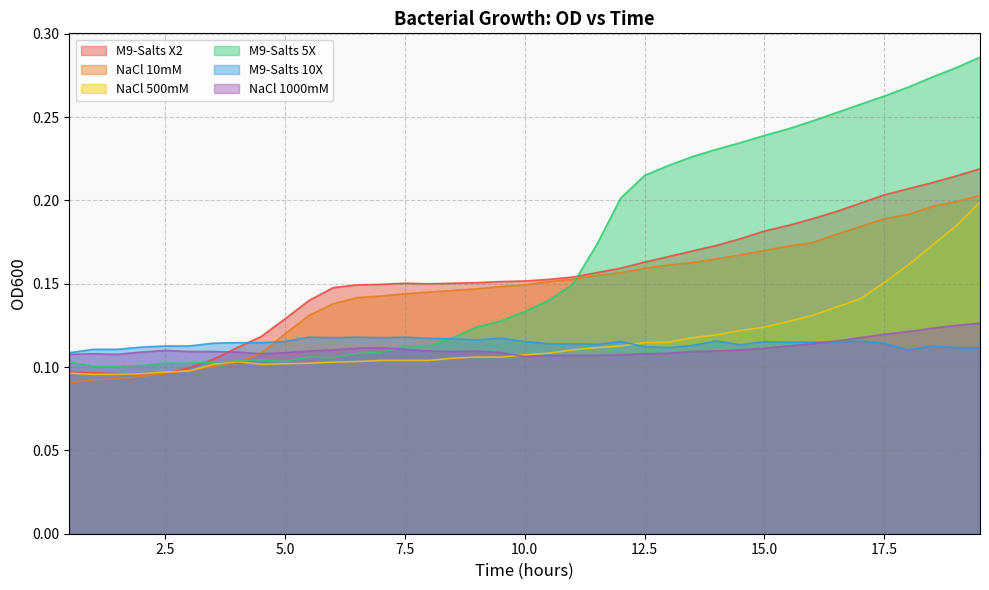

Reading left to right, transcribe all the data shown in this chart.

M9-Salts X2: 0.5=0.1	1.0=0.1	1.5=0.1	2.0=0.1	2.5=0.1	3.0=0.1	3.5=0.1	4.0=0.1	4.5=0.1	5.0=0.1	5.5=0.1	6.0=0.1	6.5=0.1	7.0=0.1	7.5=0.2	8.0=0.1	8.5=0.2	9.0=0.2	9.5=0.2	10.0=0.2	10.5=0.2	11.0=0.2	11.5=0.2	12.0=0.2	12.5=0.2	13.0=0.2	13.5=0.2	14.0=0.2	14.5=0.2	15.0=0.2	15.5=0.2	16.0=0.2	16.5=0.2	17.0=0.2	17.5=0.2	18.0=0.2	18.5=0.2	19.0=0.2	19.5=0.2
NaCl 10mM: 0.5=0.1	1.0=0.1	1.5=0.1	2.0=0.1	2.5=0.1	3.0=0.1	3.5=0.1	4.0=0.1	4.5=0.1	5.0=0.1	5.5=0.1	6.0=0.1	6.5=0.1	7.0=0.1	7.5=0.1	8.0=0.1	8.5=0.1	9.0=0.1	9.5=0.1	10.0=0.1	10.5=0.2	11.0=0.2	11.5=0.2	12.0=0.2	12.5=0.2	13.0=0.2	13.5=0.2	14.0=0.2	14.5=0.2	15.0=0.2	15.5=0.2	16.0=0.2	16.5=0.2	17.0=0.2	17.5=0.2	18.0=0.2	18.5=0.2	19.0=0.2	19.5=0.2
NaCl 500mM: 0.5=0.1	1.0=0.1	1.5=0.1	2.0=0.1	2.5=0.1	3.0=0.1	3.5=0.1	4.0=0.1	4.5=0.1	5.0=0.1	5.5=0.1	6.0=0.1	6.5=0.1	7.0=0.1	7.5=0.1	8.0=0.1	8.5=0.1	9.0=0.1	9.5=0.1	10.0=0.1	10.5=0.1	11.0=0.1	11.5=0.1	12.0=0.1	12.5=0.1	13.0=0.1	13.5=0.1	14.0=0.1	14.5=0.1	15.0=0.1	15.5=0.1	16.0=0.1	16.5=0.1	17.0=0.1	17.5=0.2	18.0=0.2	18.5=0.2	19.0=0.2	19.5=0.2
M9-Salts 5X: 0.5=0.1	1.0=0.1	1.5=0.1	2.0=0.1	2.5=0.1	3.0=0.1	3.5=0.1	4.0=0.1	4.5=0.1	5.0=0.1	5.5=0.1	6.0=0.1	6.5=0.1	7.0=0.1	7.5=0.1	8.0=0.1	8.5=0.1	9.0=0.1	9.5=0.1	10.0=0.1	10.5=0.1	11.0=0.1	11.5=0.2	12.0=0.2	12.5=0.2	13.0=0.2	13.5=0.2	14.0=0.2	14.5=0.2	15.0=0.2	15.5=0.2	16.0=0.2	16.5=0.3	17.0=0.3	17.5=0.3	18.0=0.3	18.5=0.3	19.0=0.3	19.5=0.3
M9-Salts 10X: 0.5=0.1	1.0=0.1	1.5=0.1	2.0=0.1	2.5=0.1	3.0=0.1	3.5=0.1	4.0=0.1	4.5=0.1	5.0=0.1	5.5=0.1	6.0=0.1	6.5=0.1	7.0=0.1	7.5=0.1	8.0=0.1	8.5=0.1	9.0=0.1	9.5=0.1	10.0=0.1	10.5=0.1	11.0=0.1	11.5=0.1	12.0=0.1	12.5=0.1	13.0=0.1	13.5=0.1	14.0=0.1	14.5=0.1	15.0=0.1	15.5=0.1	16.0=0.1	16.5=0.1	17.0=0.1	17.5=0.1	18.0=0.1	18.5=0.1	19.0=0.1	19.5=0.1
NaCl 1000mM: 0.5=0.1	1.0=0.1	1.5=0.1	2.0=0.1	2.5=0.1	3.0=0.1	3.5=0.1	4.0=0.1	4.5=0.1	5.0=0.1	5.5=0.1	6.0=0.1	6.5=0.1	7.0=0.1	7.5=0.1	8.0=0.1	8.5=0.1	9.0=0.1	9.5=0.1	10.0=0.1	10.5=0.1	11.0=0.1	11.5=0.1	12.0=0.1	12.5=0.1	13.0=0.1	13.5=0.1	14.0=0.1	14.5=0.1	15.0=0.1	15.5=0.1	16.0=0.1	16.5=0.1	17.0=0.1	17.5=0.1	18.0=0.1	18.5=0.1	19.0=0.1	19.5=0.1